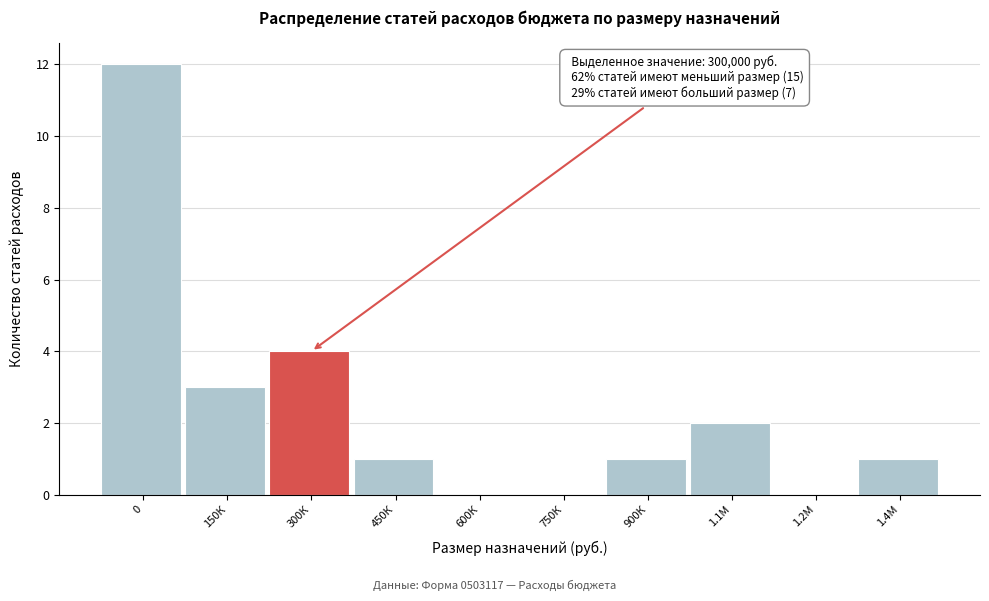

Reading left to right, list all the values displayed in this chart.

0=12	150К=3	300К=4	450К=1	600К=0	750К=0	900К=1	1.1М=2	1.2М=0	1.4М=1